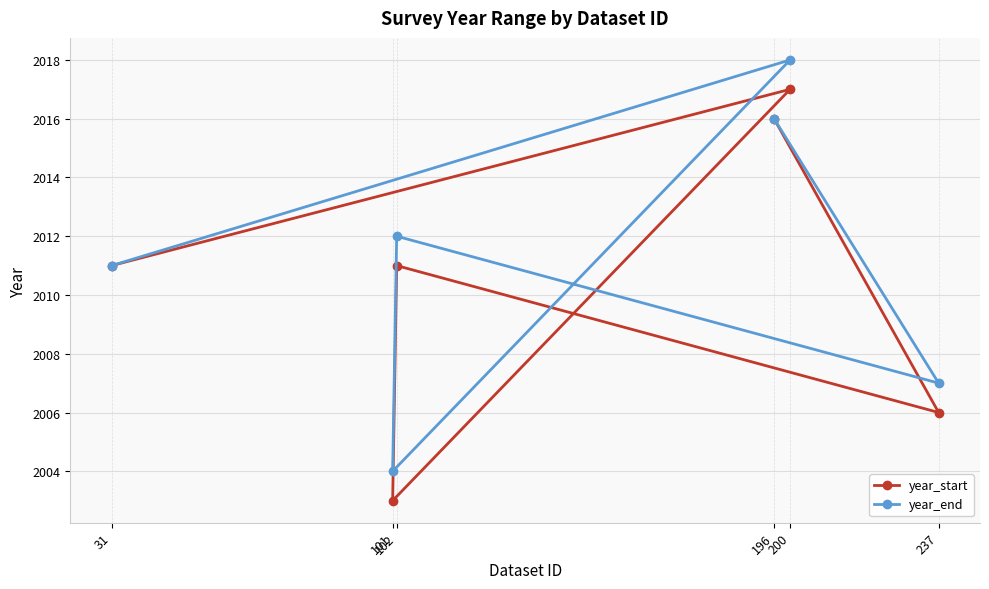

What is the minimum value shown in the chart?

2003